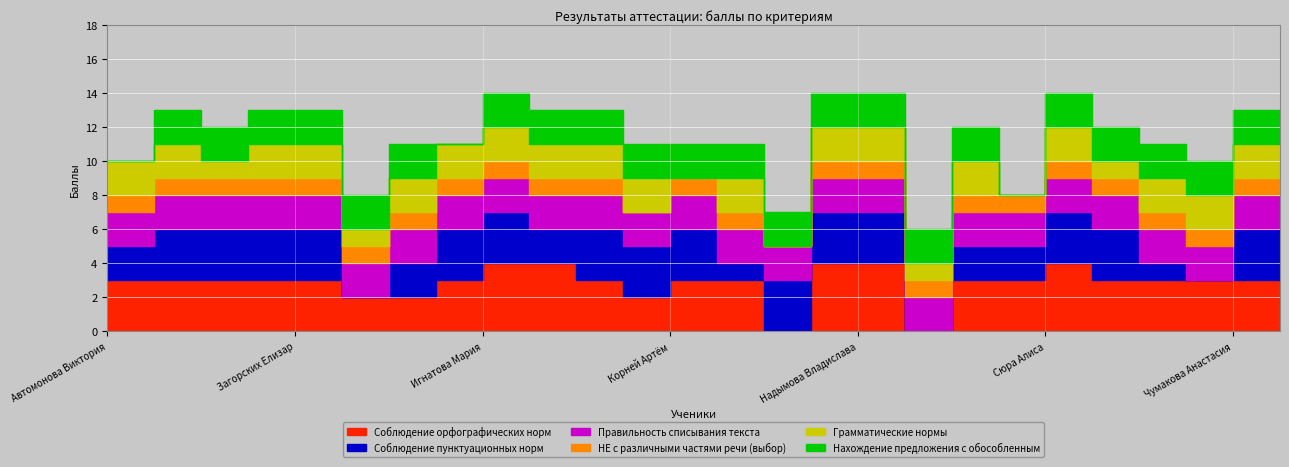

What is the label of the 16th point from the right?

Картауз Елизавета